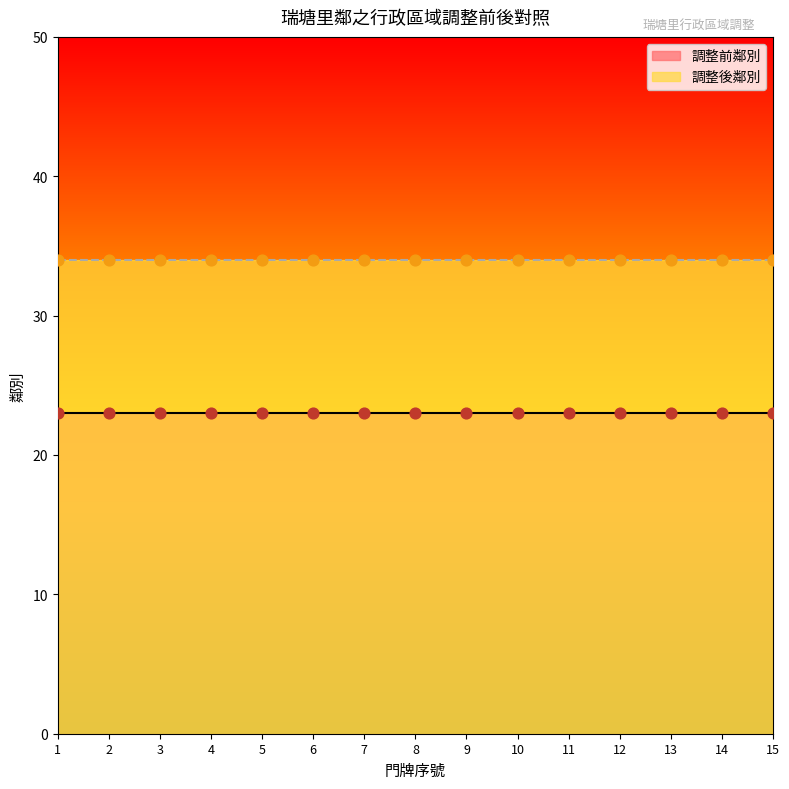

Which series reaches the maximum Y coordinate?

調整後鄰別